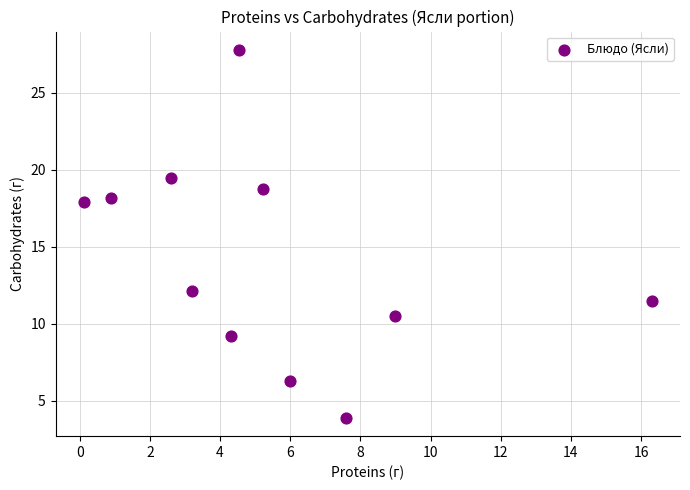

What is the range of Y values (max minus min)?

23.9